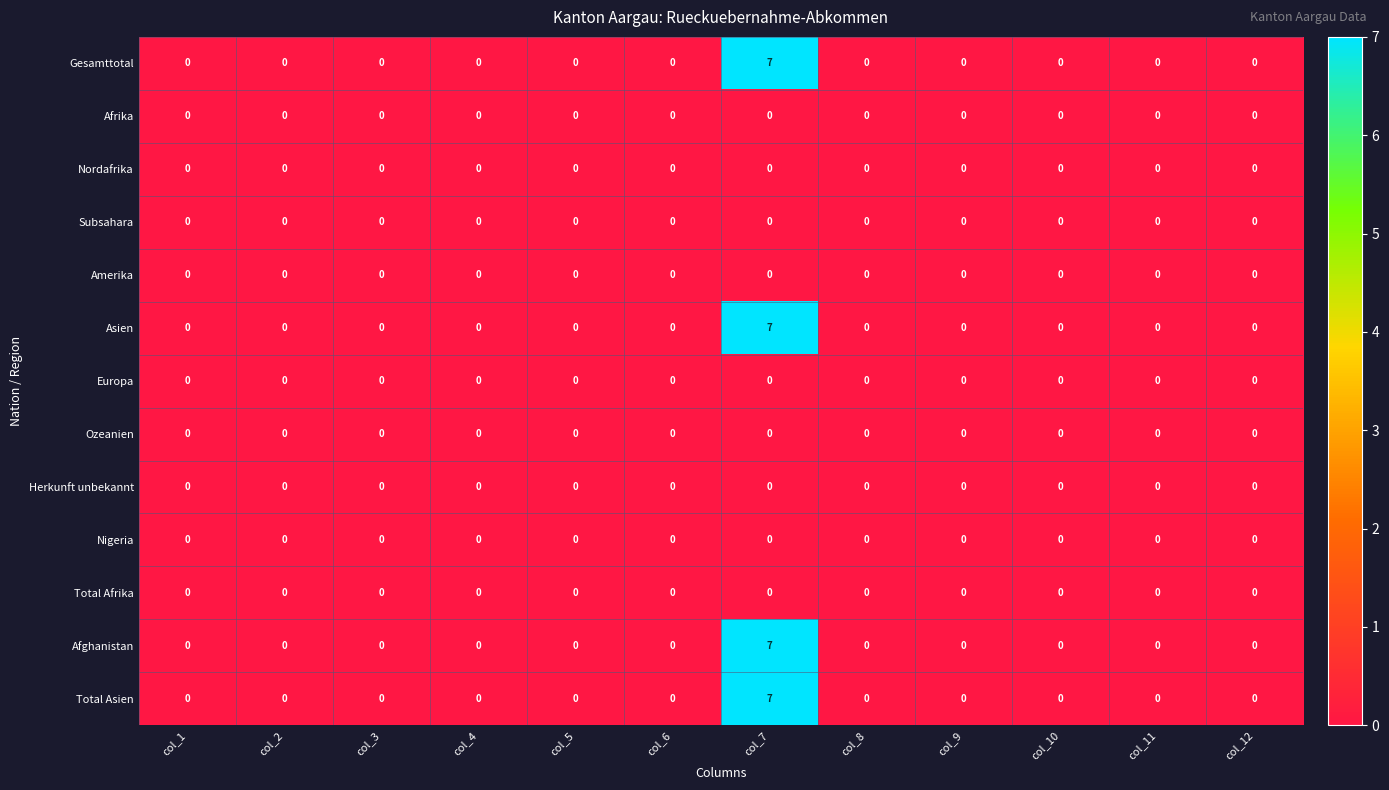

True or false: Asien has a value of 4 at col_11.

False